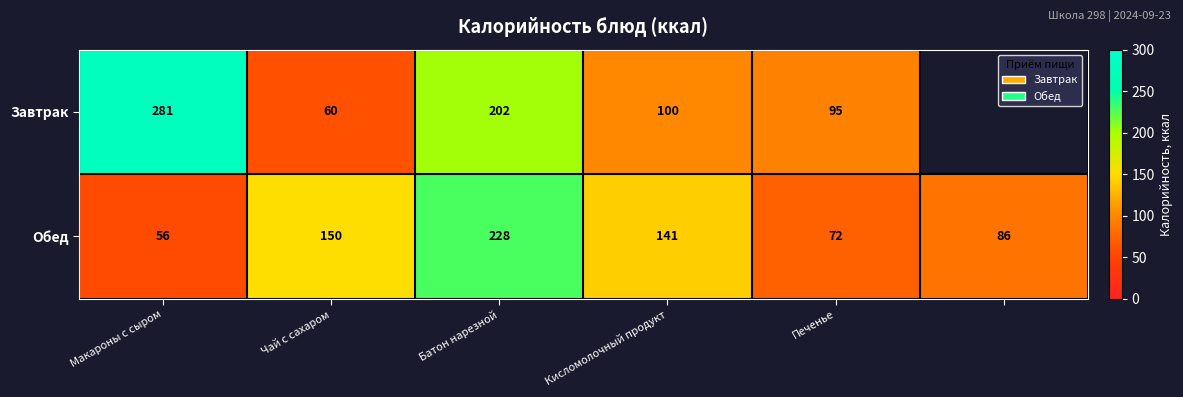

At which category does the chart reach its peak across all series?

Макароны с сыром